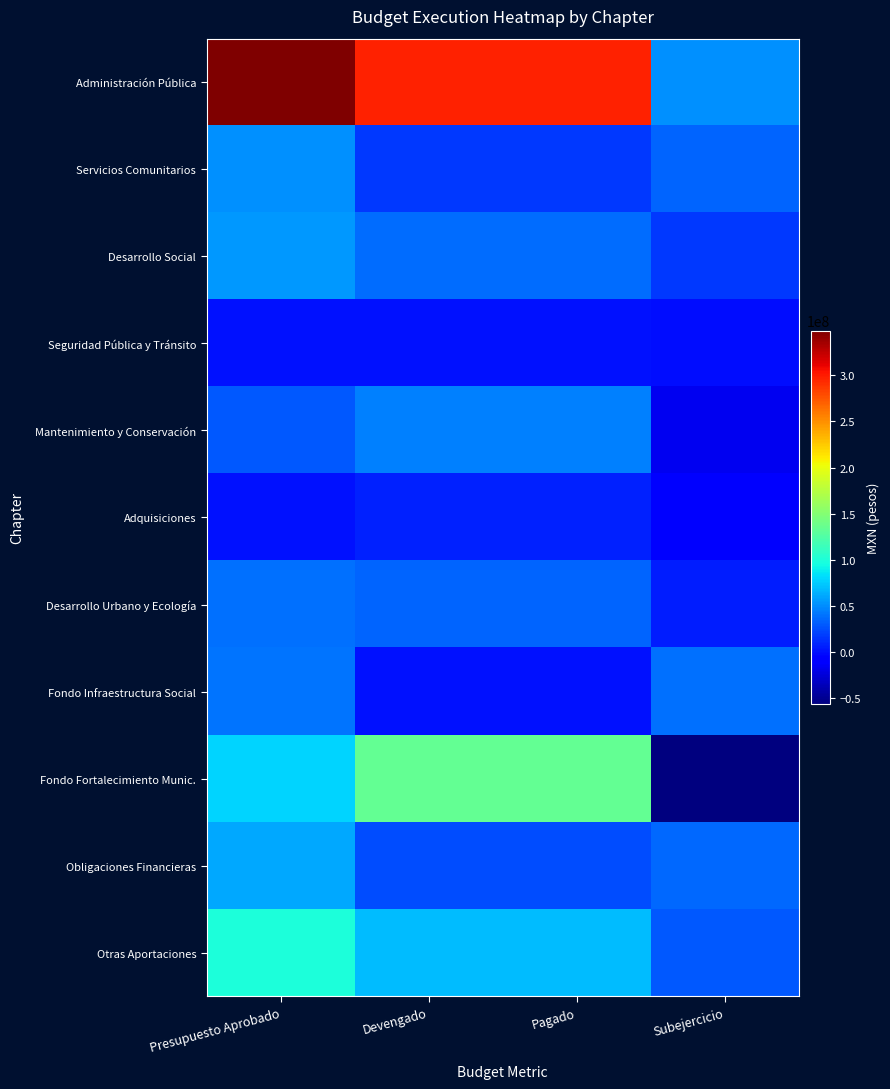

Between Presupuesto Aprobado and Subejercicio, which series saw the biggest shift?

Administración Pública